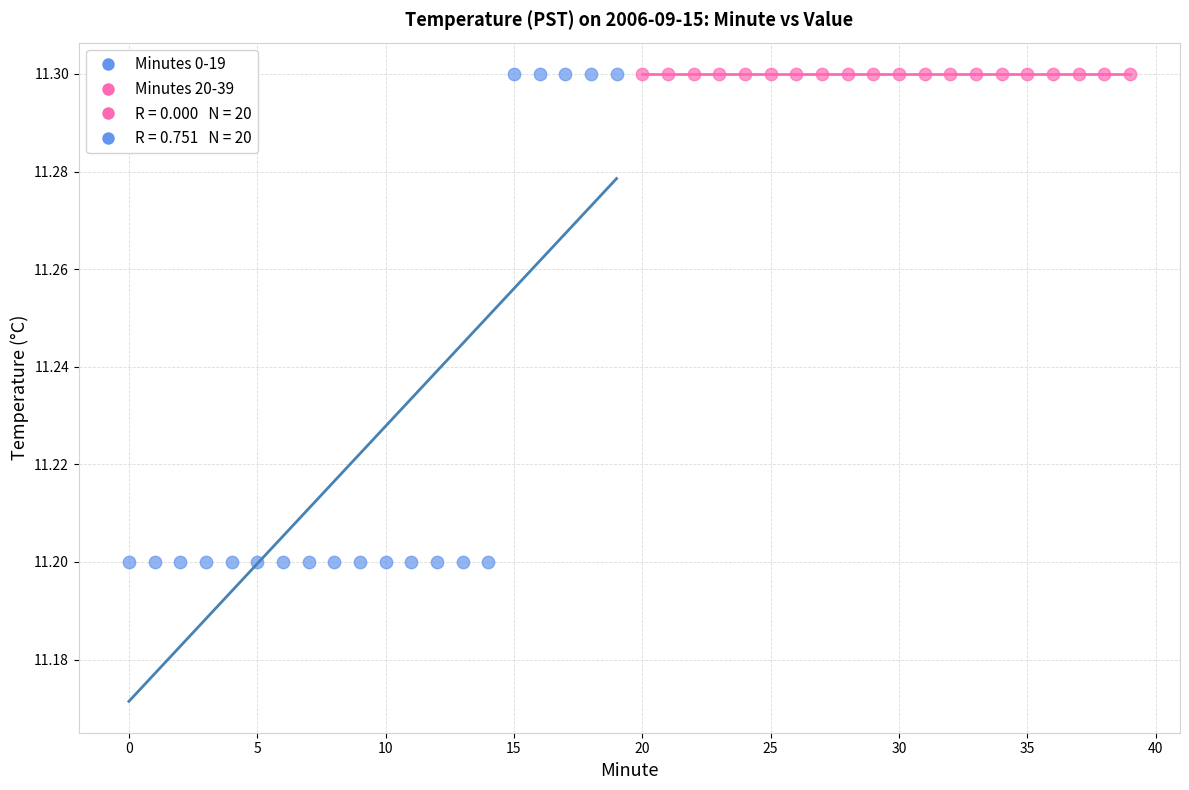

Which series reaches the minimum Y coordinate?

Minutes 0-19